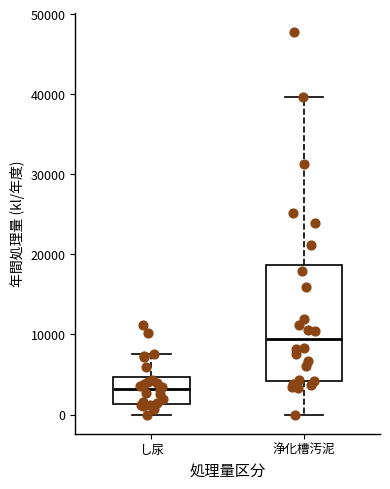

Where does the median line of the box for し尿 sit on the y-axis? The values are not printed on the chart, so give them approximately, as read against the axis.

3000